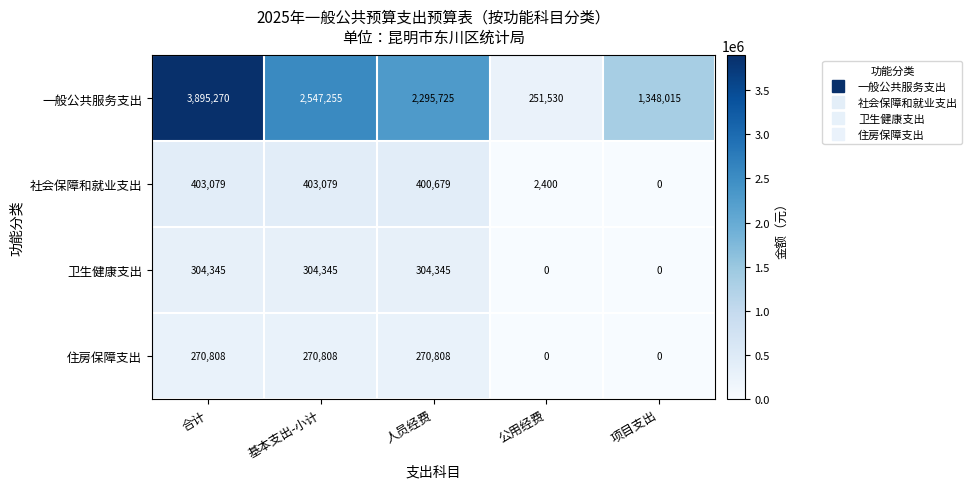

What is the difference between the 一般公共服务支出 values at 项目支出 and 基本支出-小计?

1199240